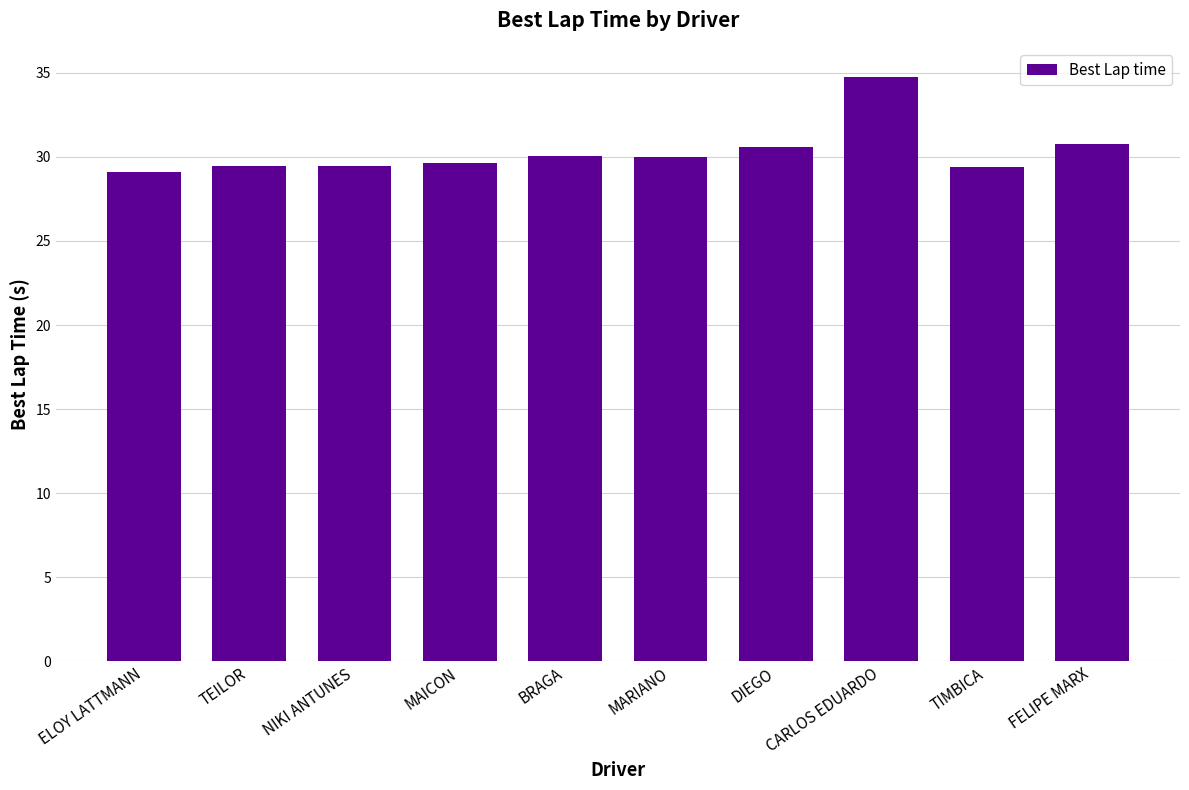

What is the greatest value displayed?

34.8